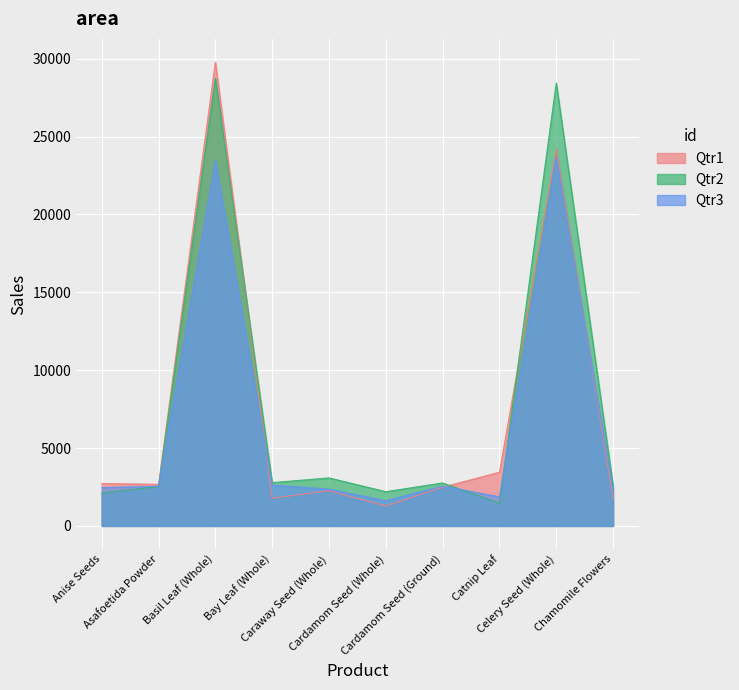

The value of Qtr2 at Celery Seed (Whole) is 28437. True or false?

True